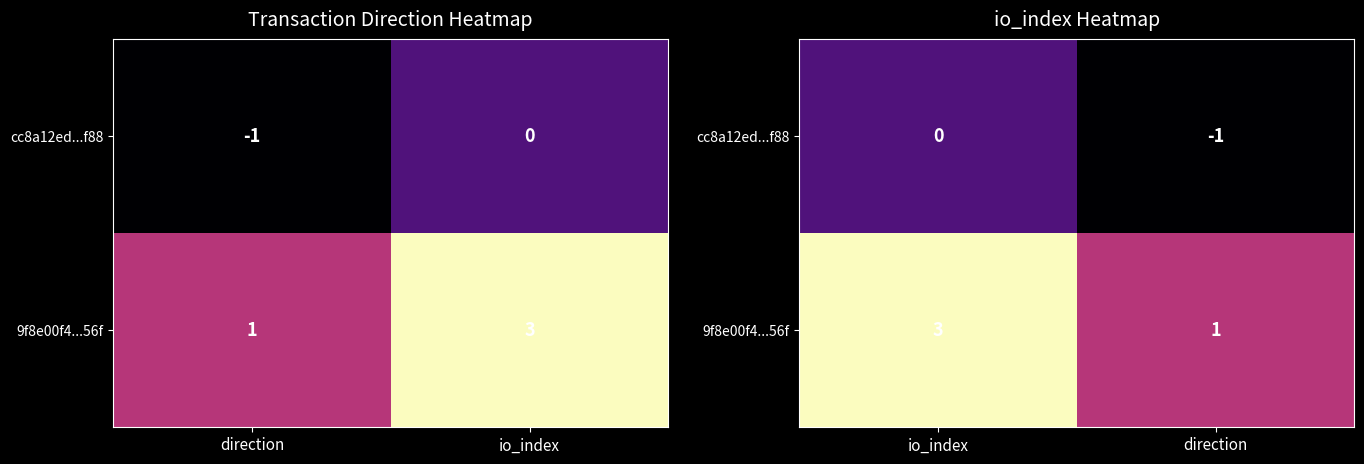

What is the lowest value of the cc8a12ed...f88 series?

-1